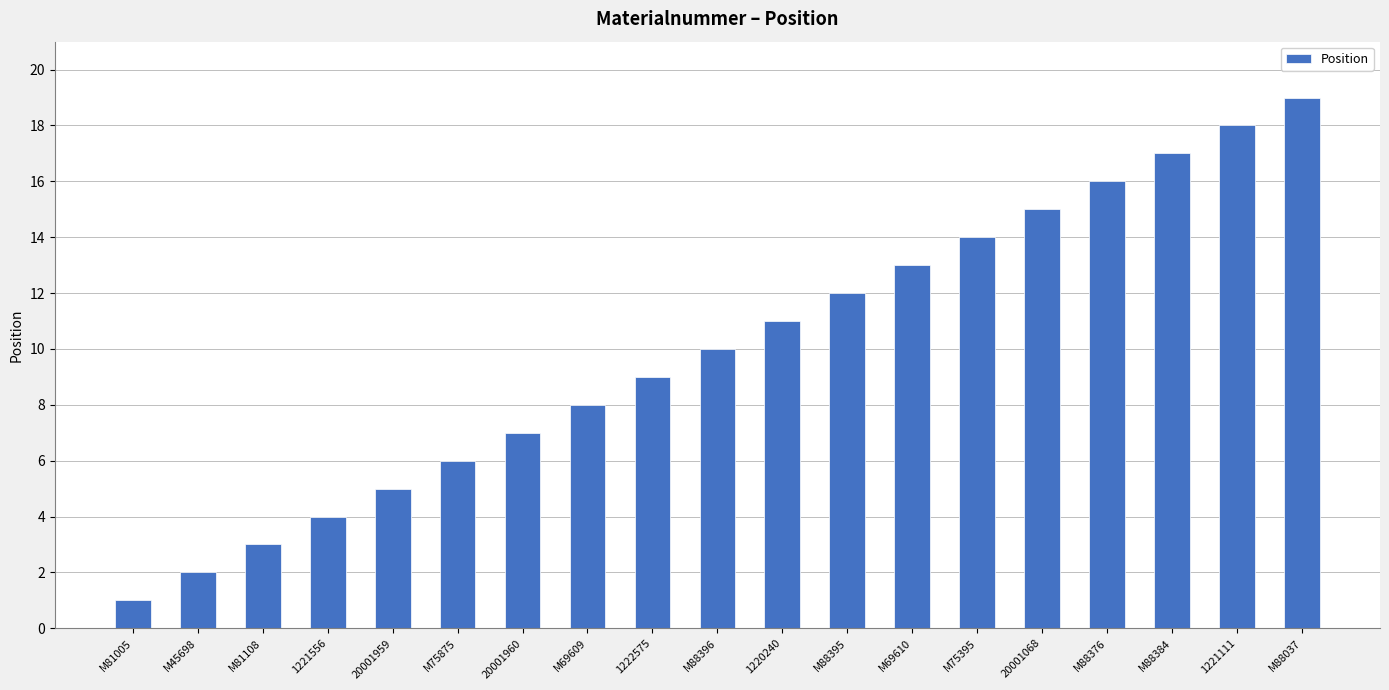

Is it true that the value at M88376 is 5?

False